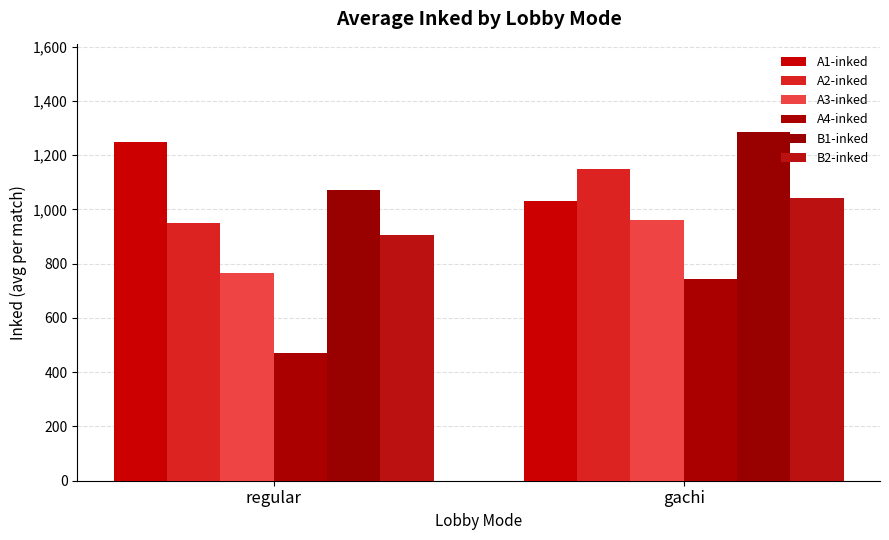

At which category is the sum across all series the highest?

gachi